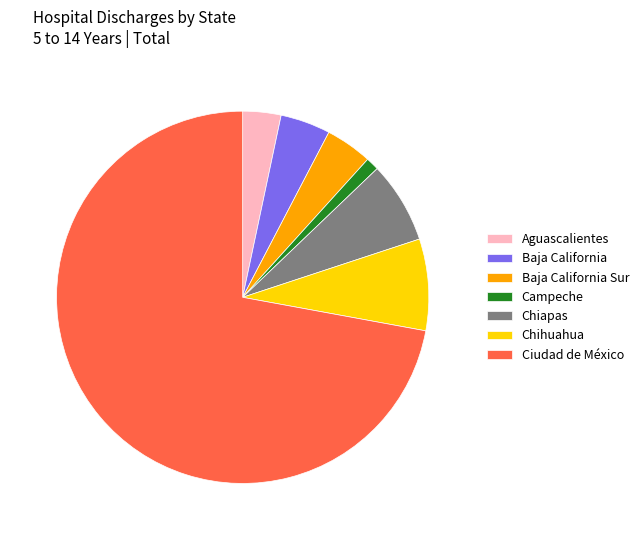

What is the ratio of the value at Chiapas to the value at Chihuahua?

0.9